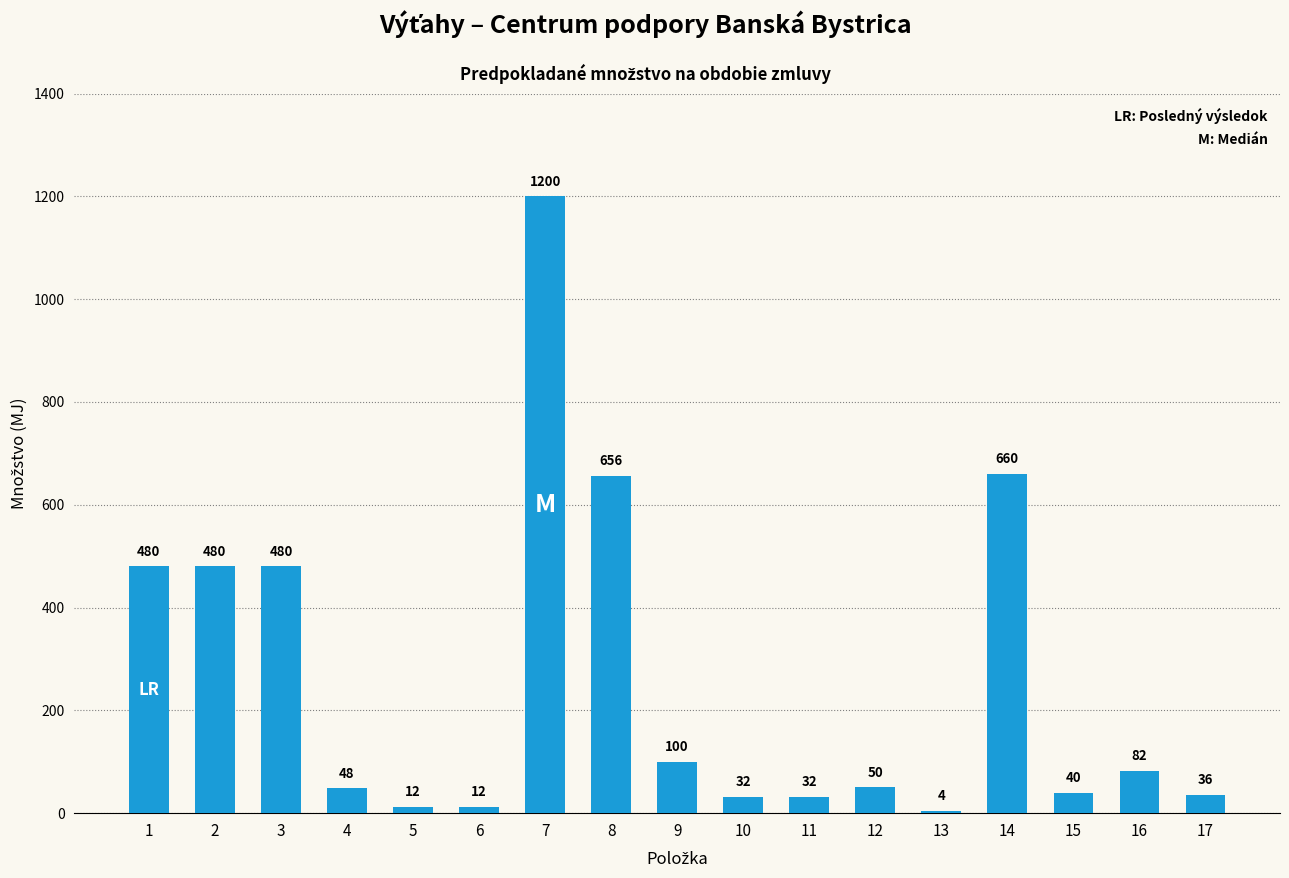

Reading left to right, what are all the values shown in this chart?

480	480	480	48	12	12	1200	656	100	32	32	50	4	660	40	82	36